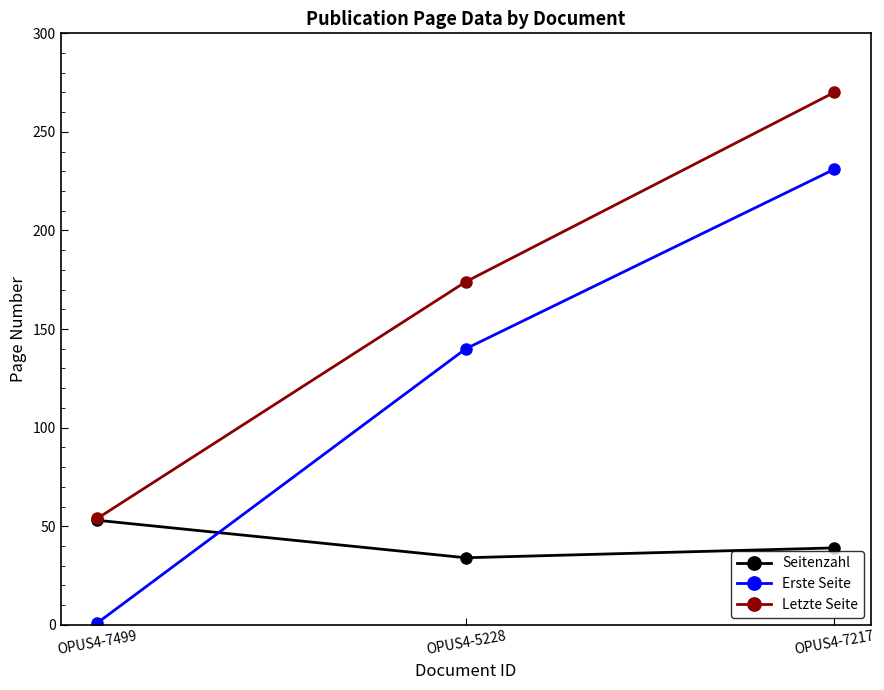

What is the maximum value shown in the chart?

270